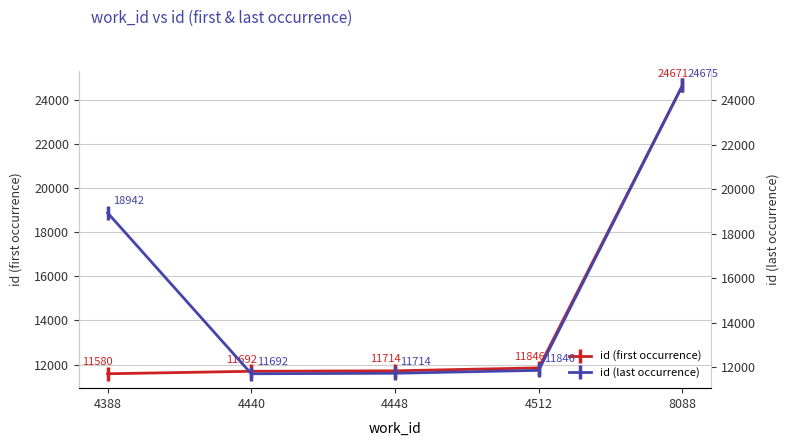

The value of id (last occurrence) at 4440 is 11692. True or false?

True